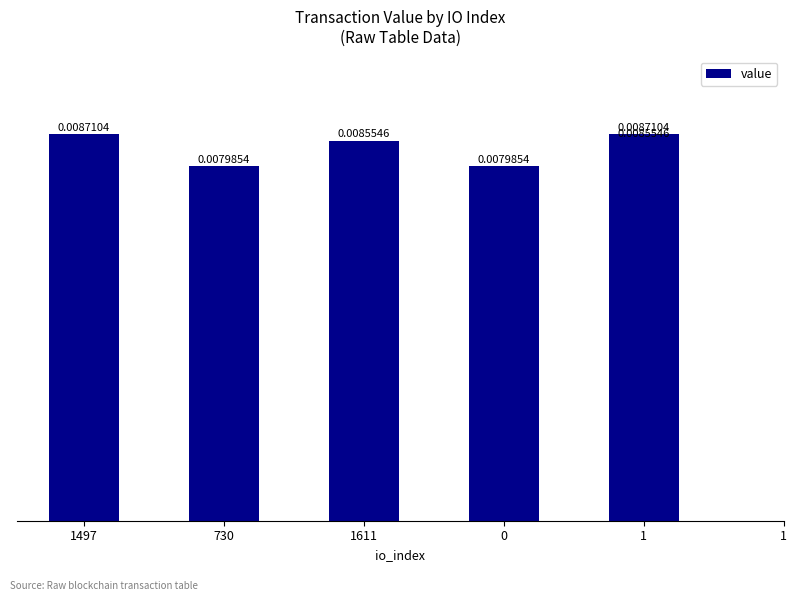

The chart shows a value of 0.0 at 1497. True or false?

True